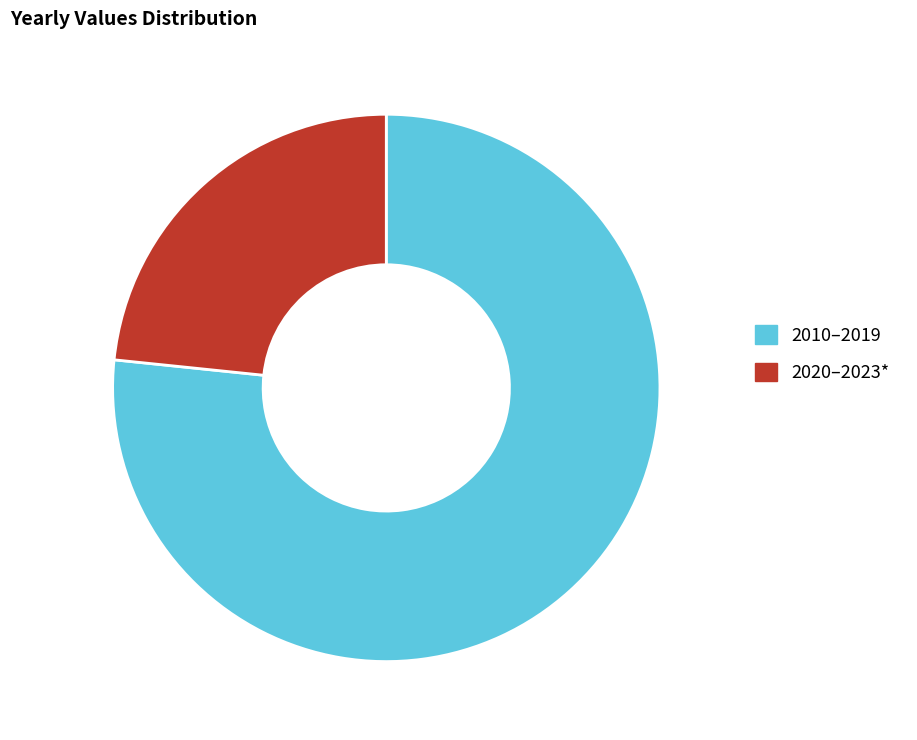

Rank the categories by value from lowest to highest.

2020–2023*, 2010–2019